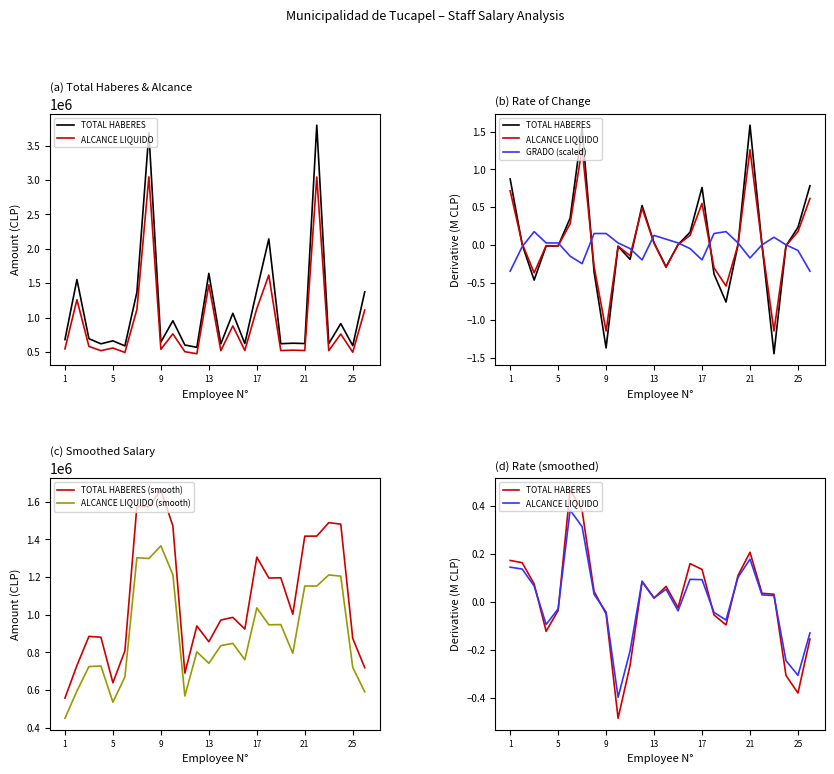

What is the minimum value shown in the chart?

-0.5